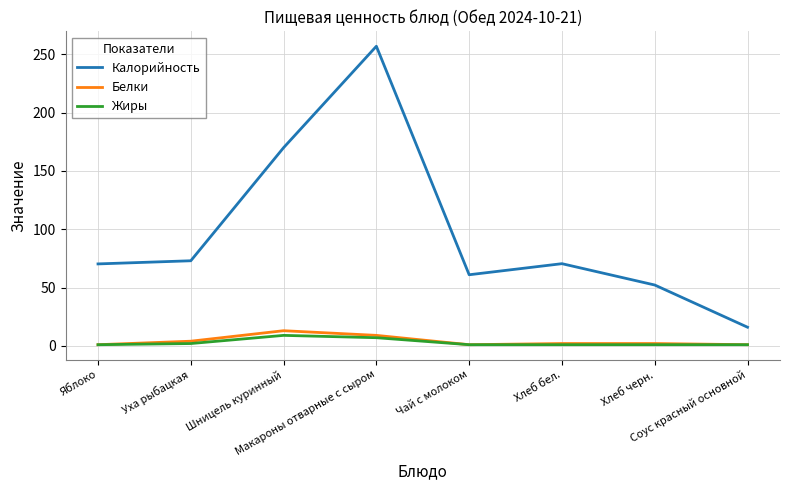

What are all the series names shown in the legend?

Калорийность, Белки, Жиры